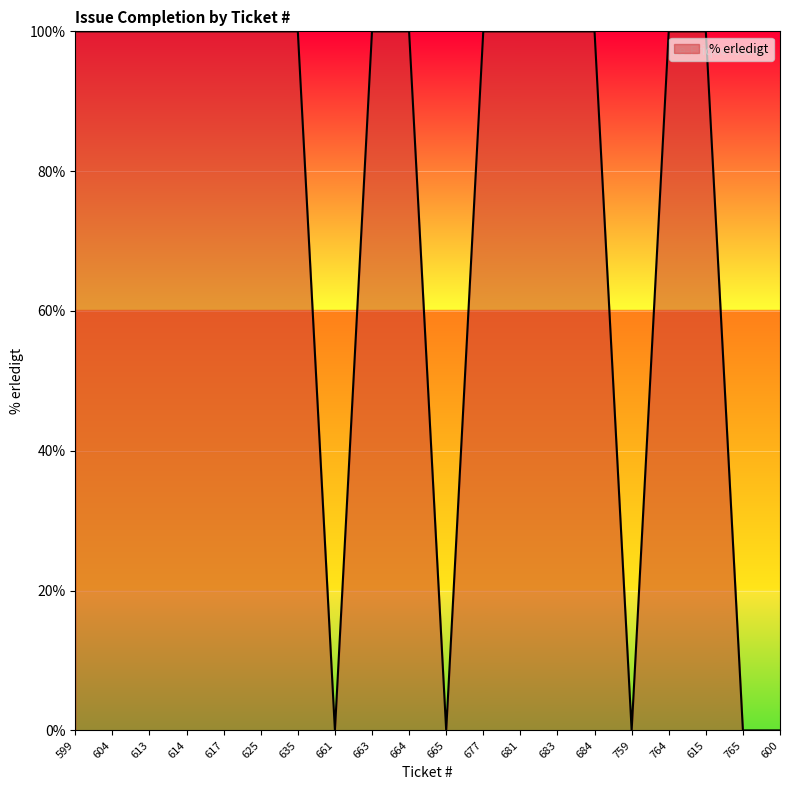

What is the maximum value shown in the chart?

100